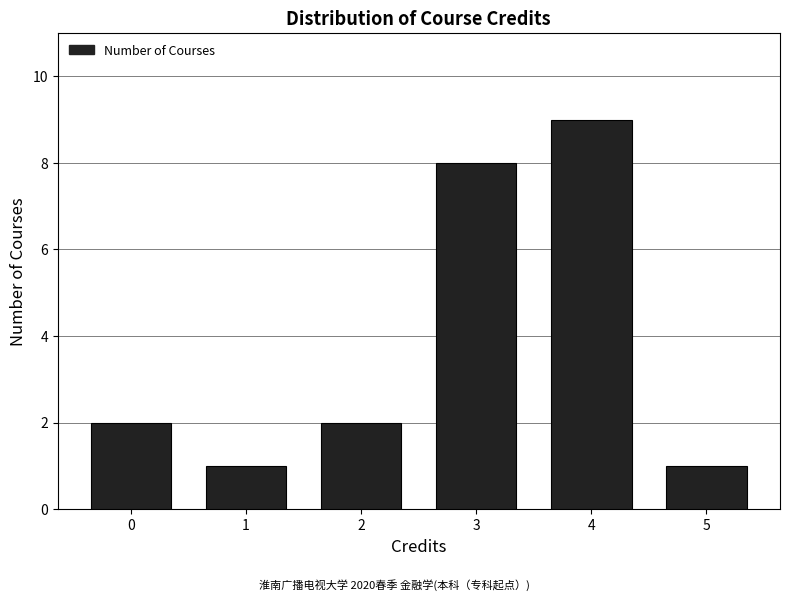

Reading right to left, what are all the values shown in this chart?

1	9	8	2	1	2